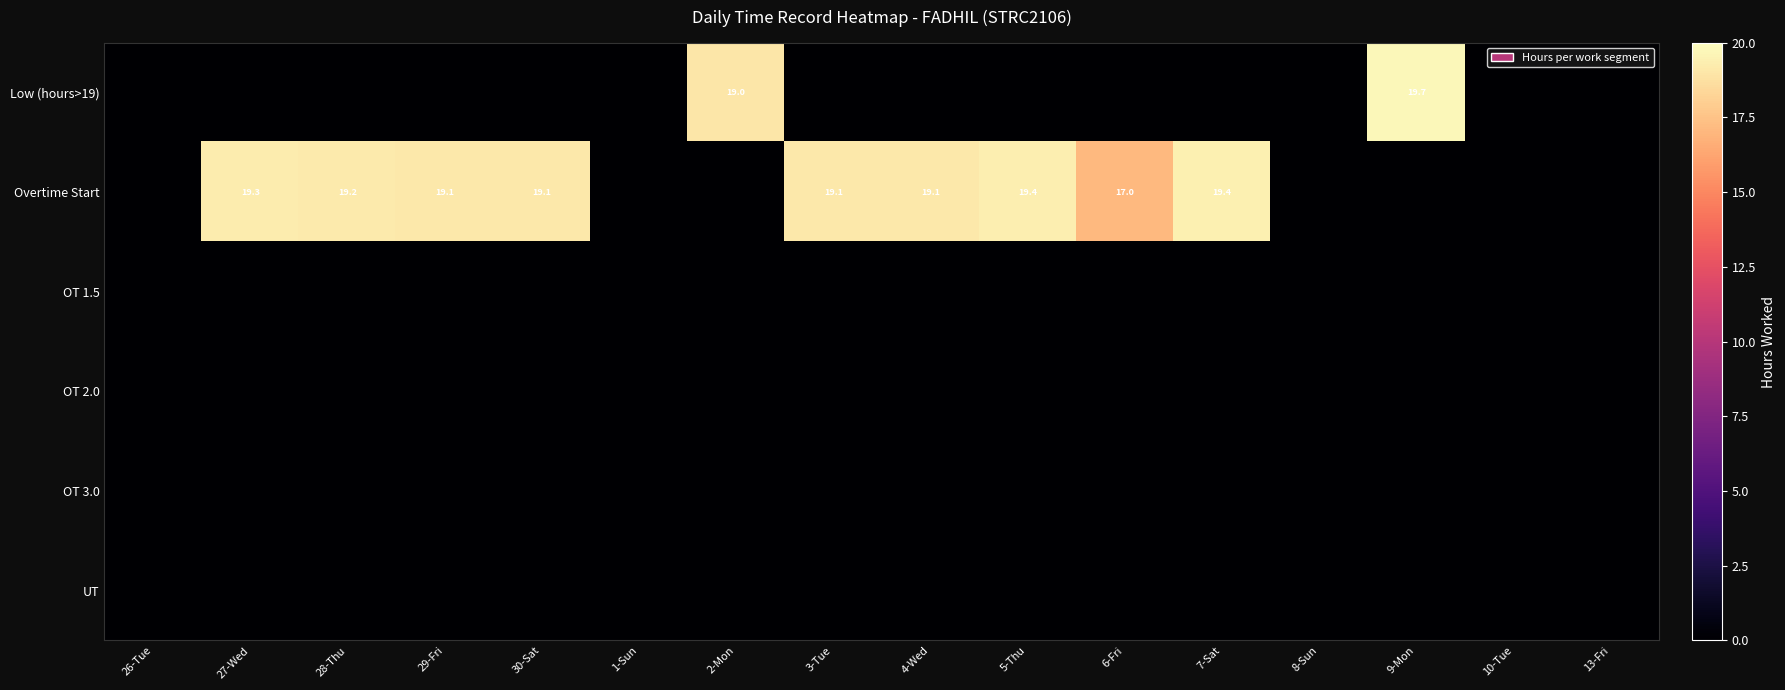

How many series are shown in this chart?

6